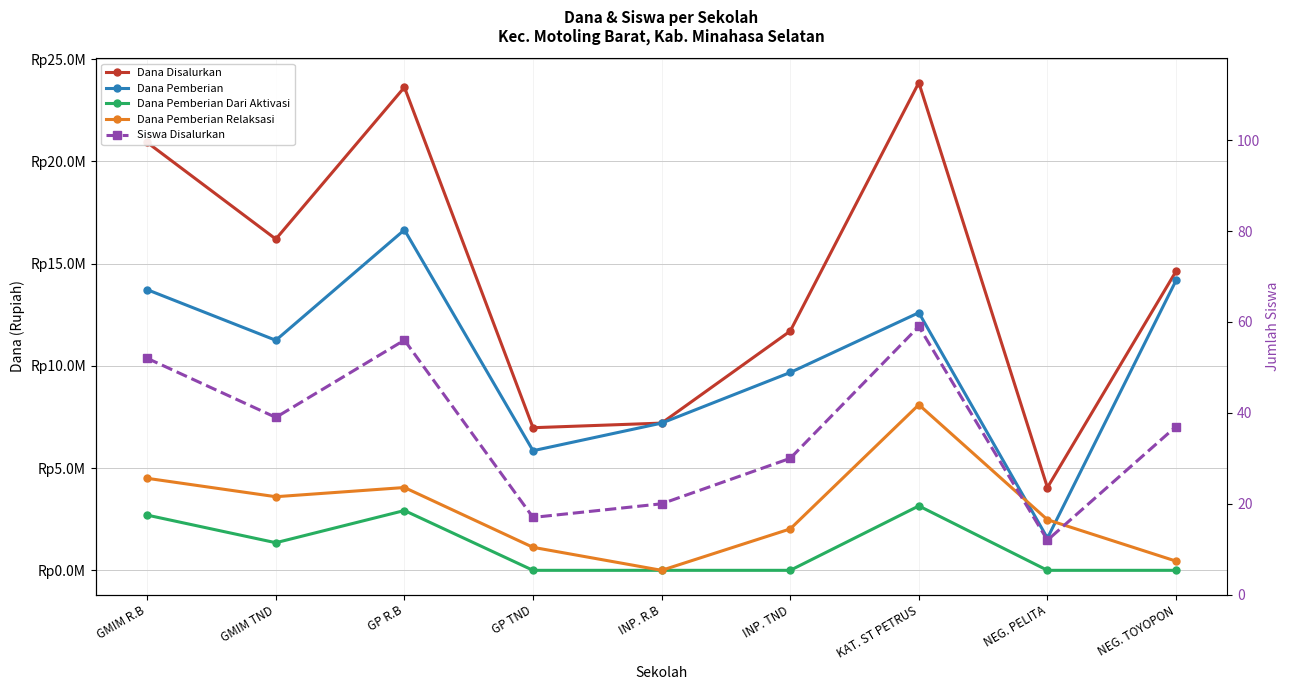

What is the sum of all Dana Pemberian Dari Aktivasi values?

10125000